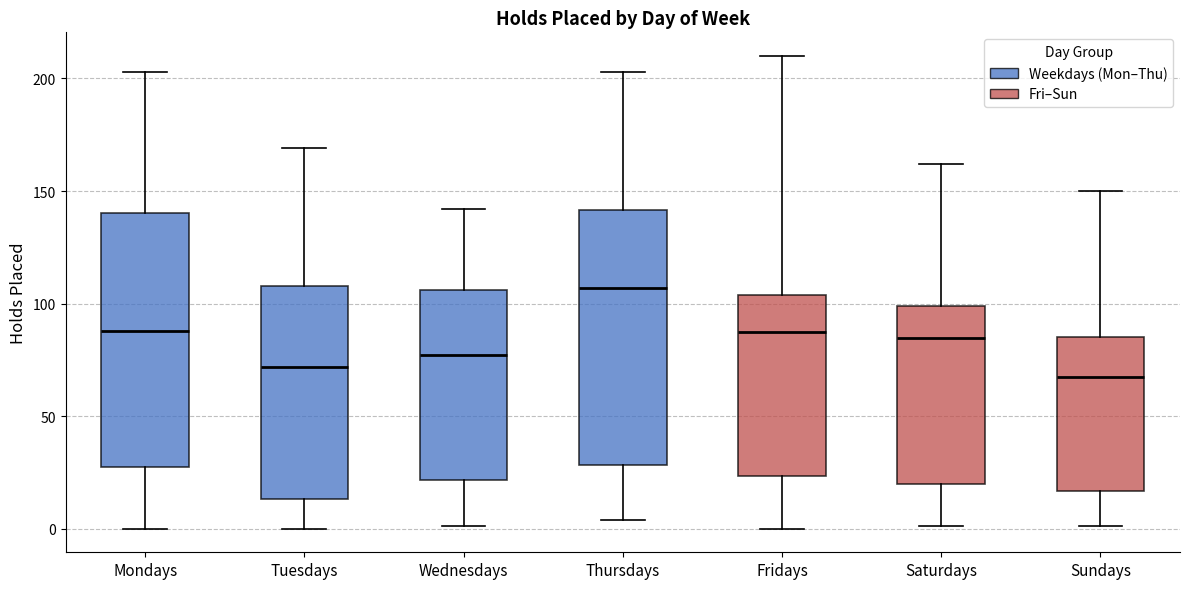

Reading left to right, read every box against the y-axis: the position of its median line, the range the box covers, and the ends of its whiskers. The values are not printed on the chart, so give them approximately, as read against the axis.

Mondays: median 90, box 25 to 140, whiskers 0 to 205
Tuesdays: median 70, box 15 to 110, whiskers 0 to 170
Wednesdays: median 75, box 20 to 105, whiskers 0 to 140
Thursdays: median 105, box 30 to 140, whiskers 5 to 205
Fridays: median 90, box 25 to 105, whiskers 0 to 210
Saturdays: median 85, box 20 to 100, whiskers 0 to 160
Sundays: median 70, box 15 to 85, whiskers 0 to 150